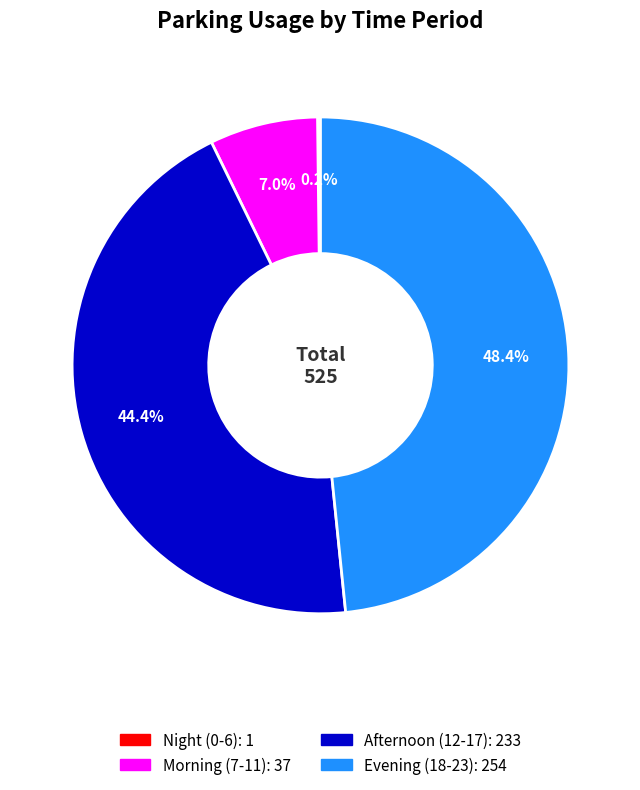

Is there any slice that represents more than half of the pie?

No